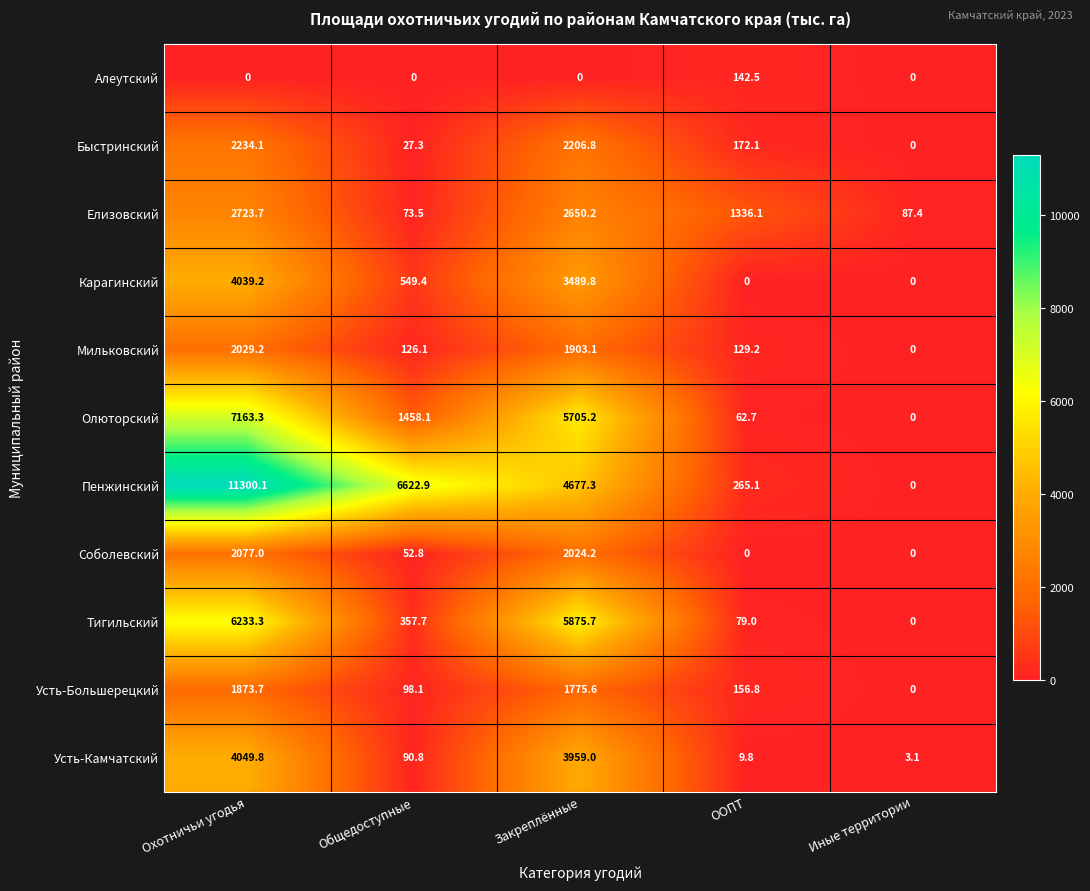

The Тигильский series shows 79.0 at ООПТ. True or false?

True